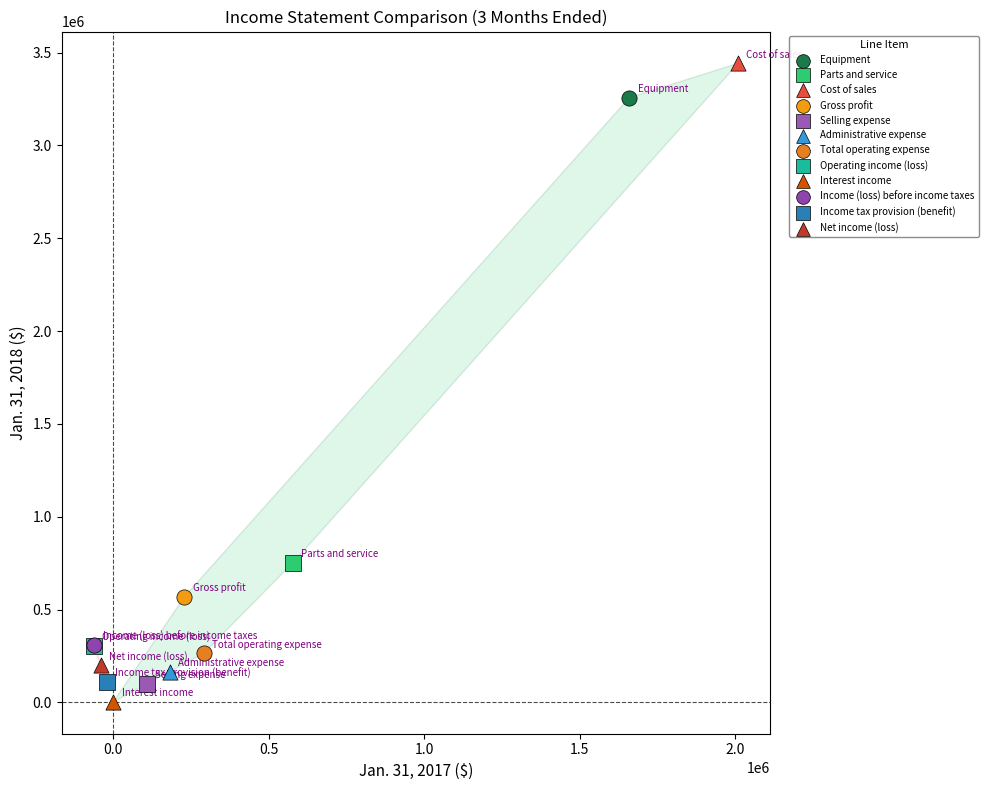

Which series reaches the minimum Y coordinate?

Interest income